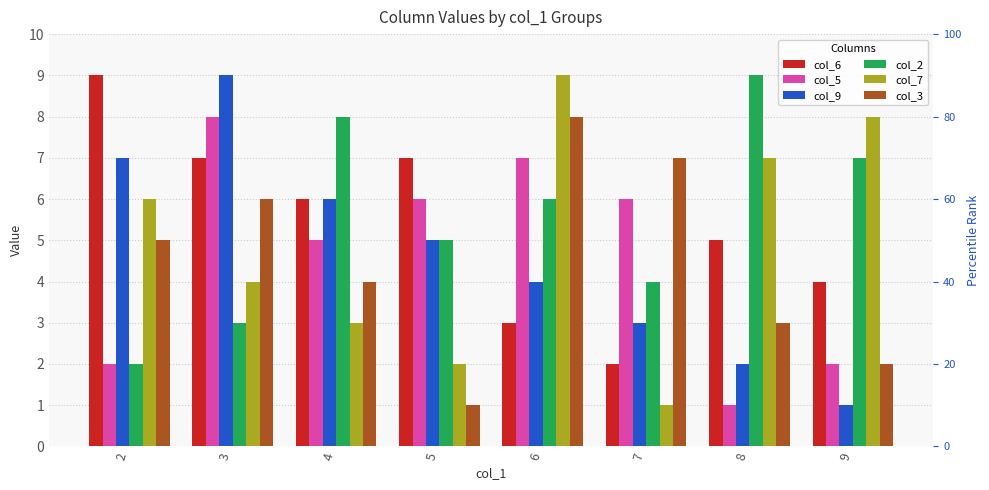

How many groups of bars are there?

8